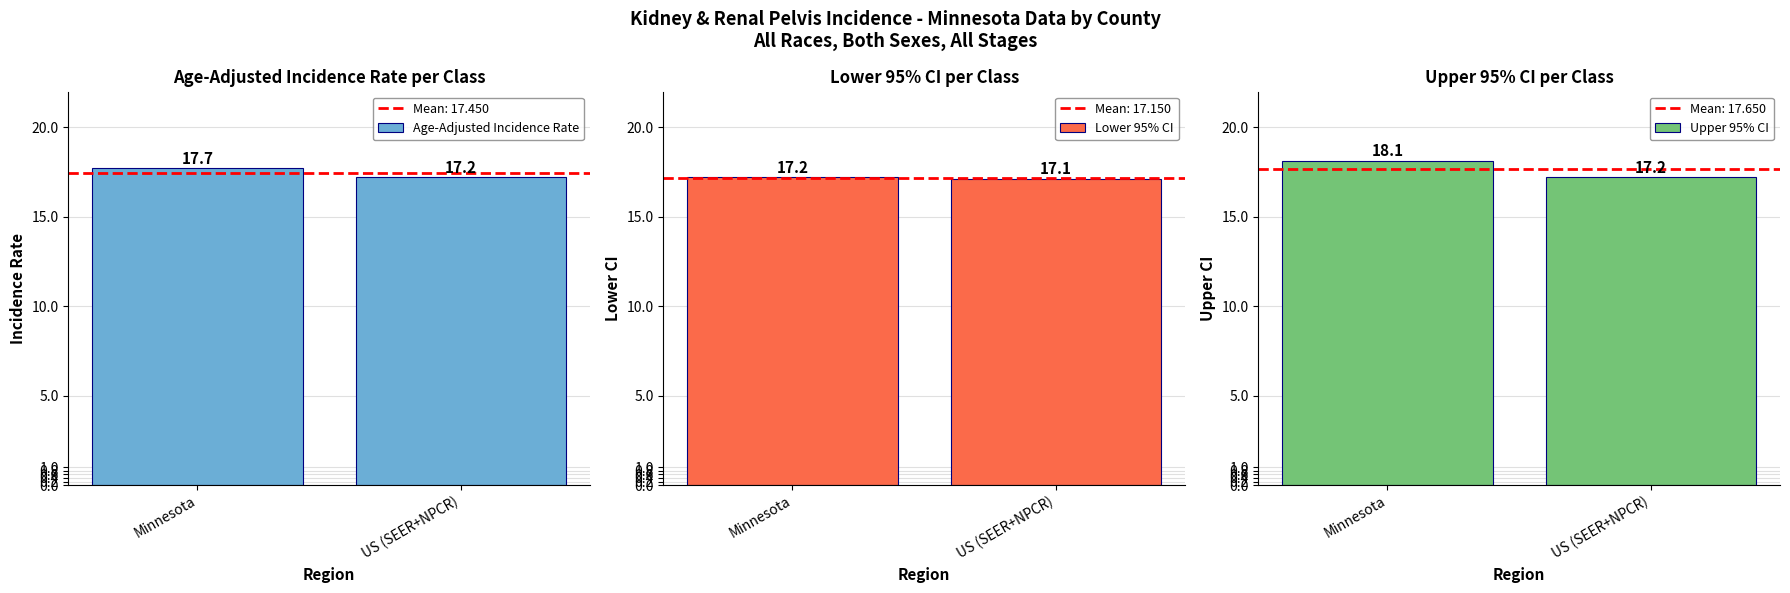

What are all the series names shown in the legend?

Age-Adjusted Incidence Rate, Lower 95% CI, Upper 95% CI